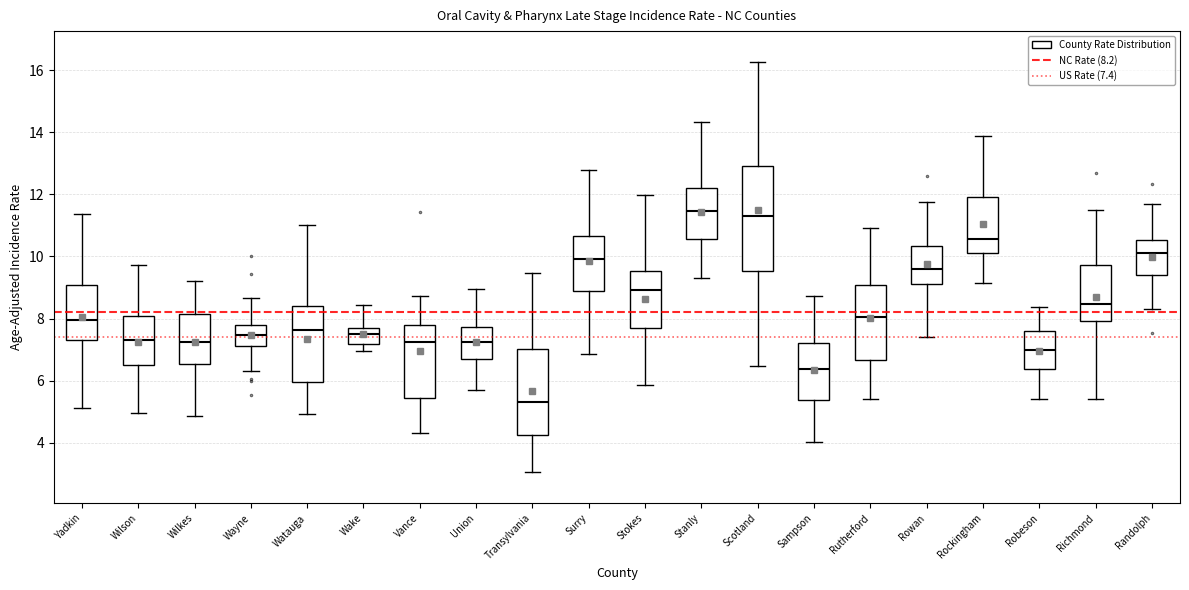

Where does the upper whisker of the box for Surry end on the y-axis? The values are not printed on the chart, so give them approximately, as read against the axis.

12.8